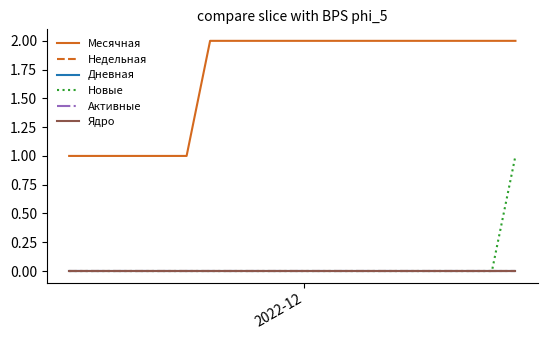

How many lines are shown in the chart?

6